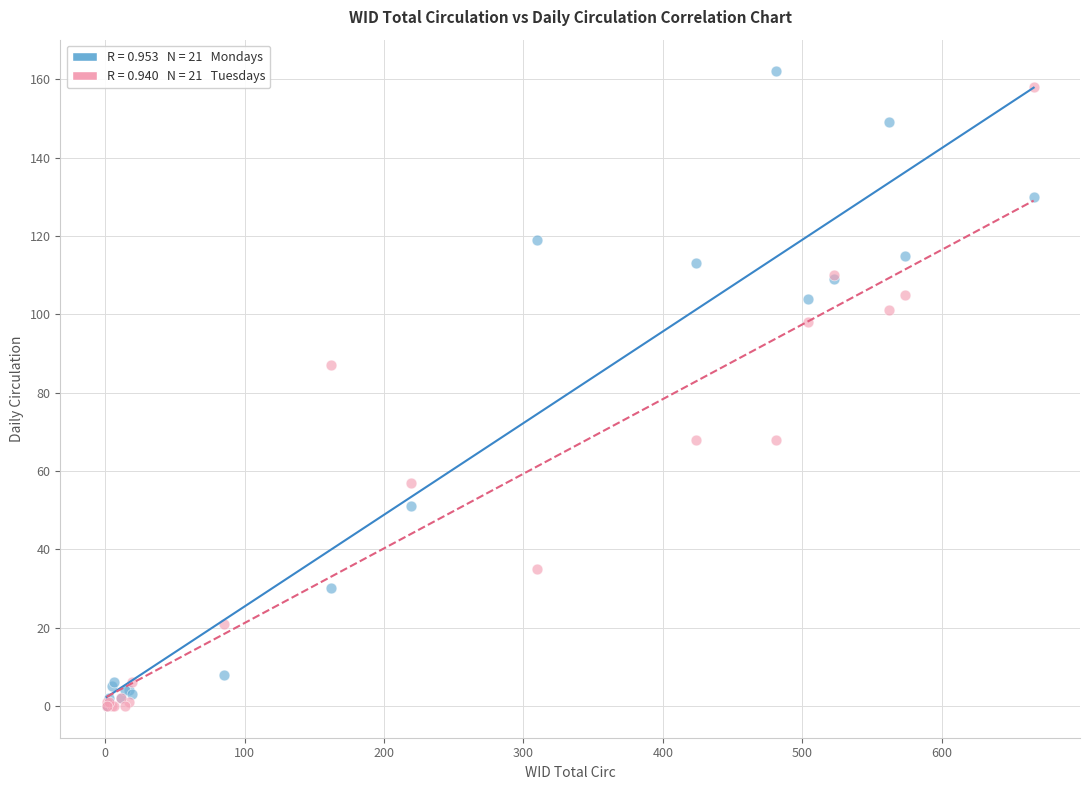

Across all series, what Y value is closest to 81?

87